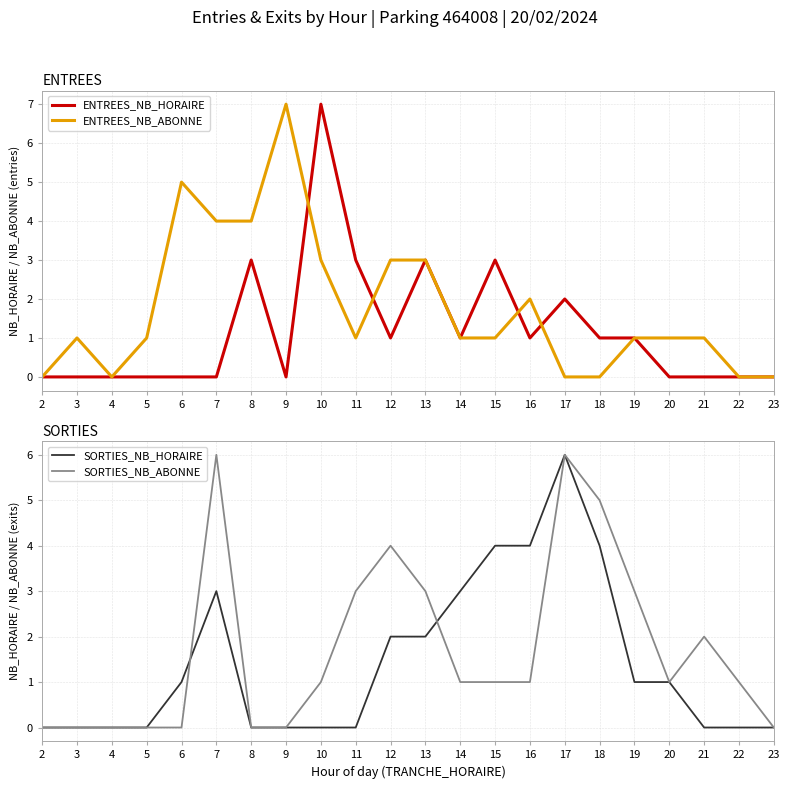

Which series changed the most between 9 and 17?

ENTREES_NB_ABONNE